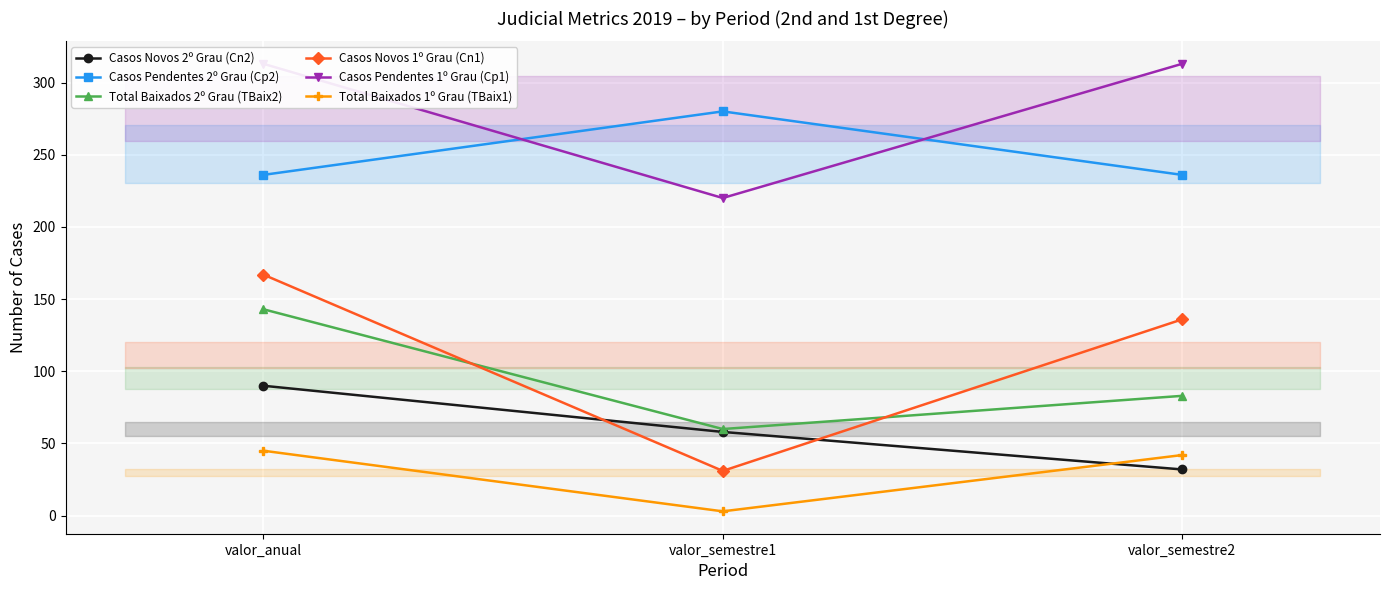

What is the average value of the Casos Pendentes 1º Grau (Cp1) series?

282